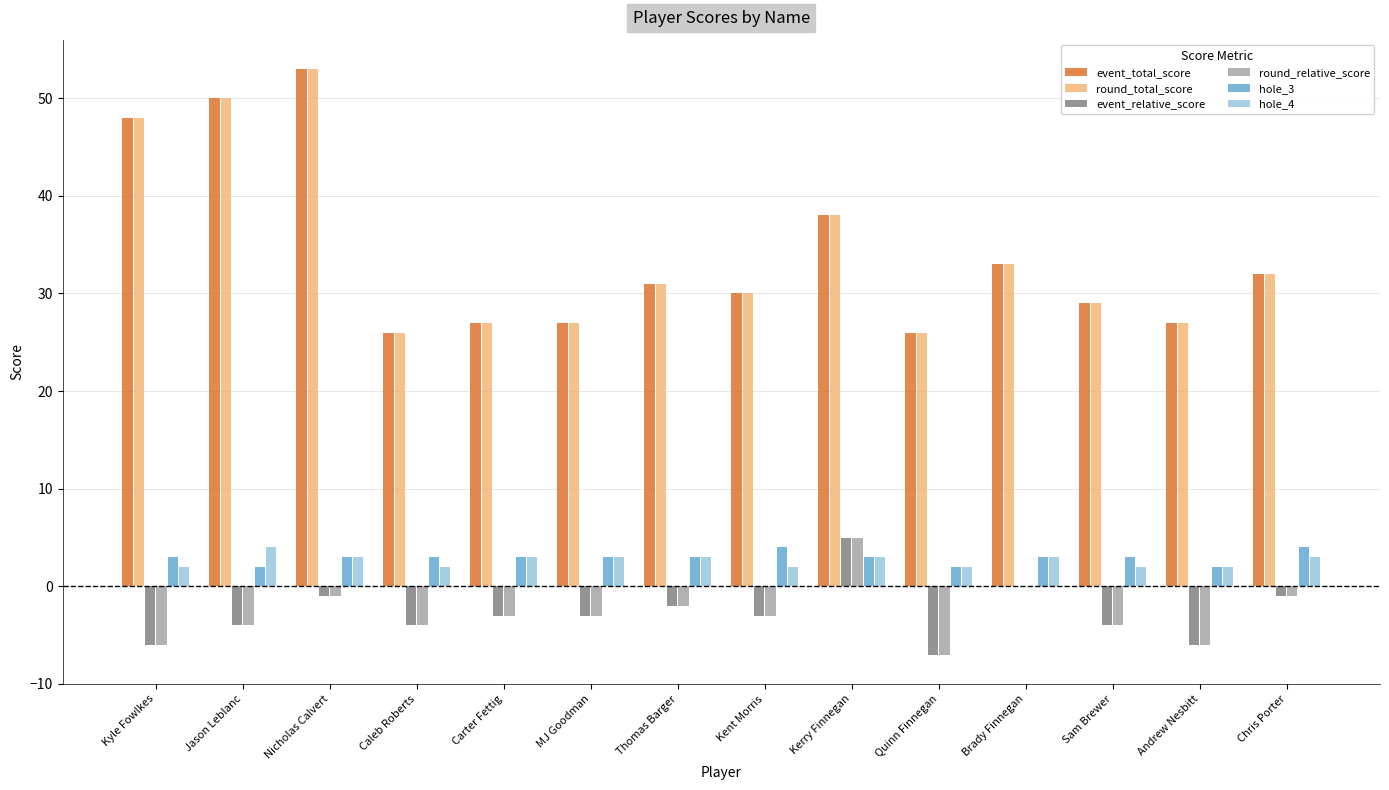

What is the sum of the round_total_score values at Sam Brewer and MJ Goodman?

56